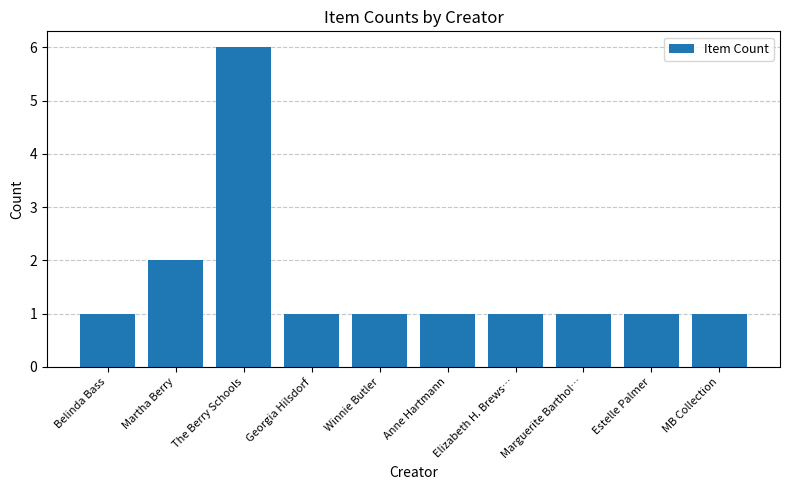

What is the minimum value shown in the chart?

1